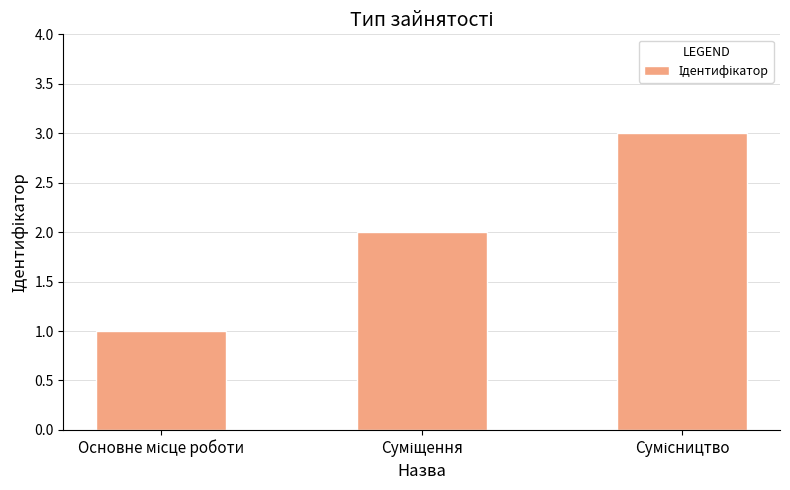

What is the greatest value displayed?

3